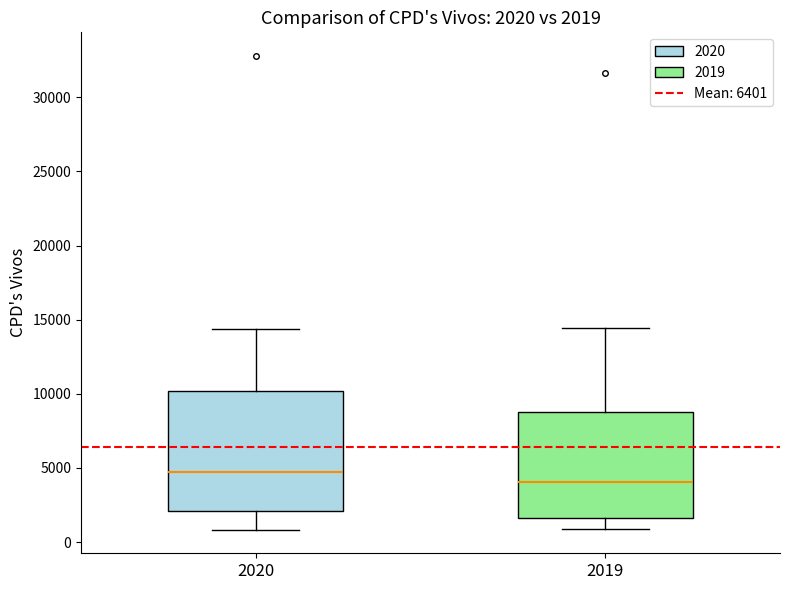

Comparing the boxes themselves (not the whiskers), which one is the tallest?

2020